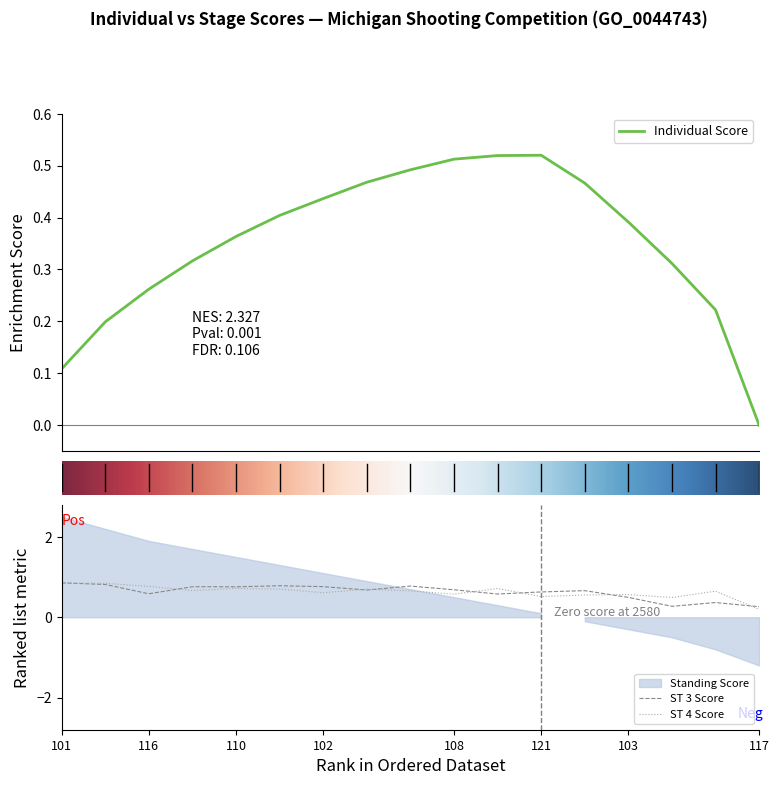

Which series changed the most between 113 and 108?

ST 4 Score